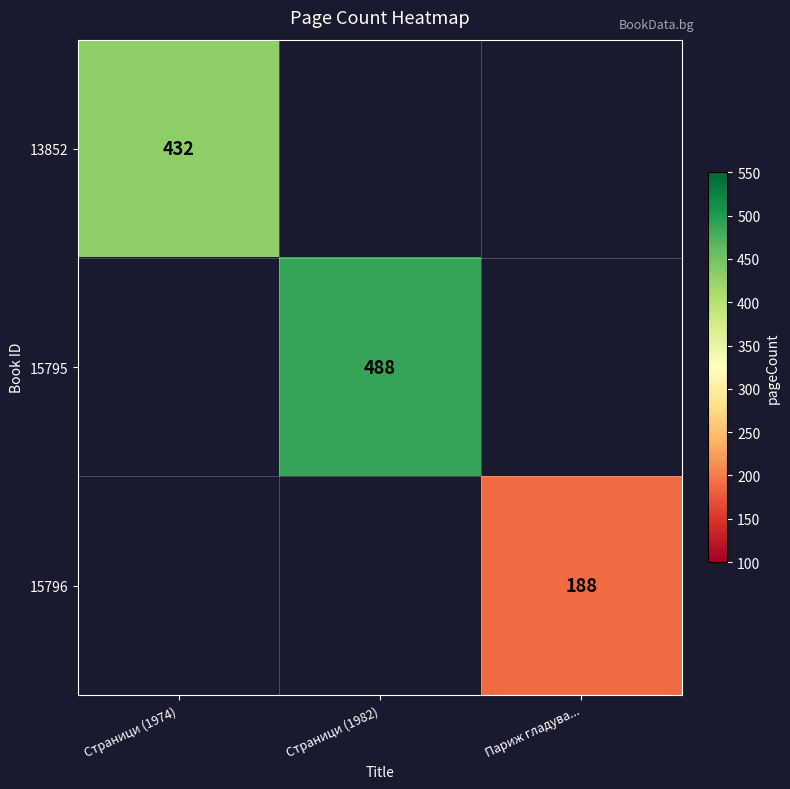

Count the number of categories in the chart.

3